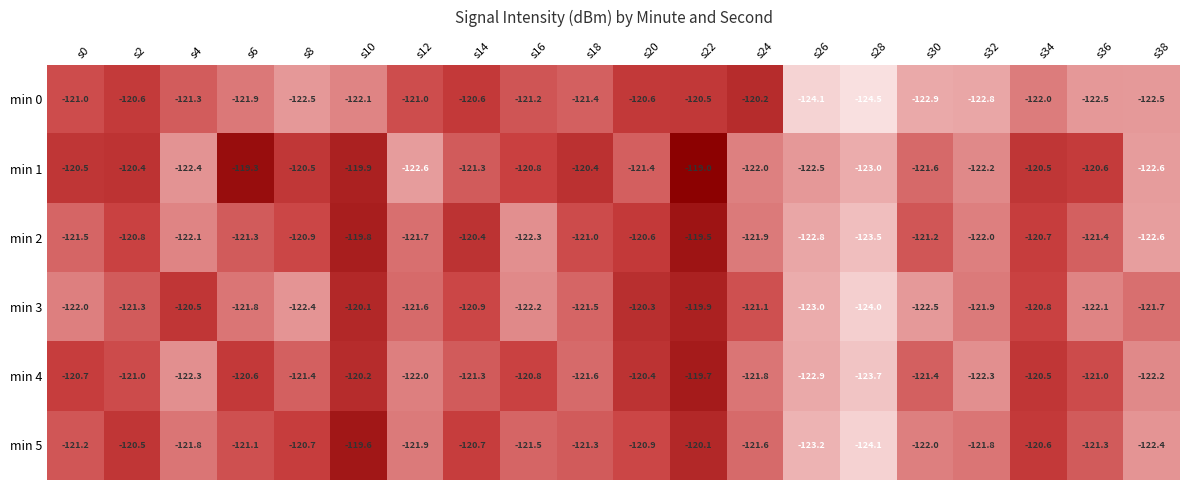

What is the minimum value shown in the chart?

-124.5